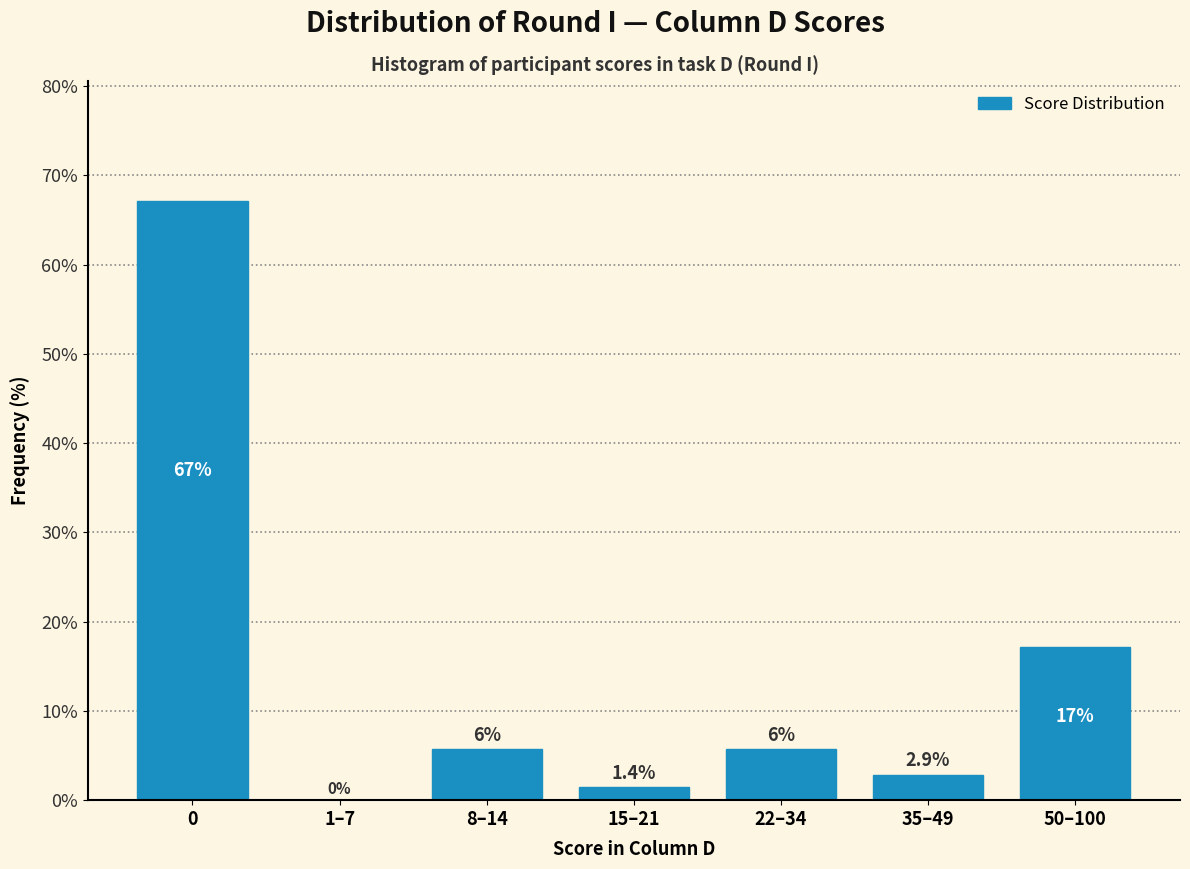

Reading left to right, what are all the values shown in this chart?

0=67.1	1–7=0.0	8–14=5.7	15–21=1.4	22–34=5.7	35–49=2.9	50–100=17.1